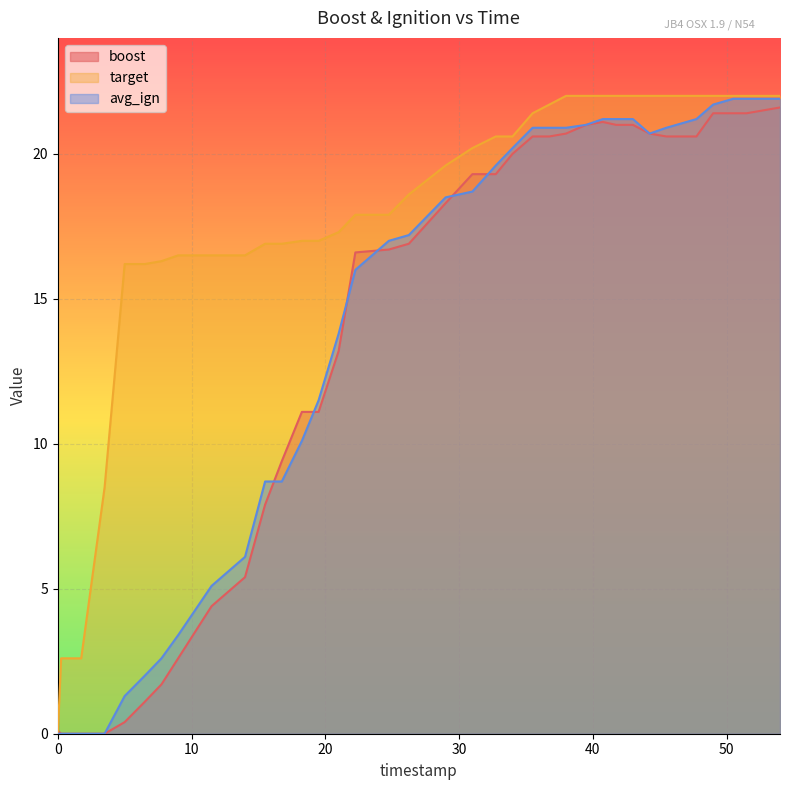

In avg_ign, how many points are lower than both neighbors (excluding endpoints)?

1